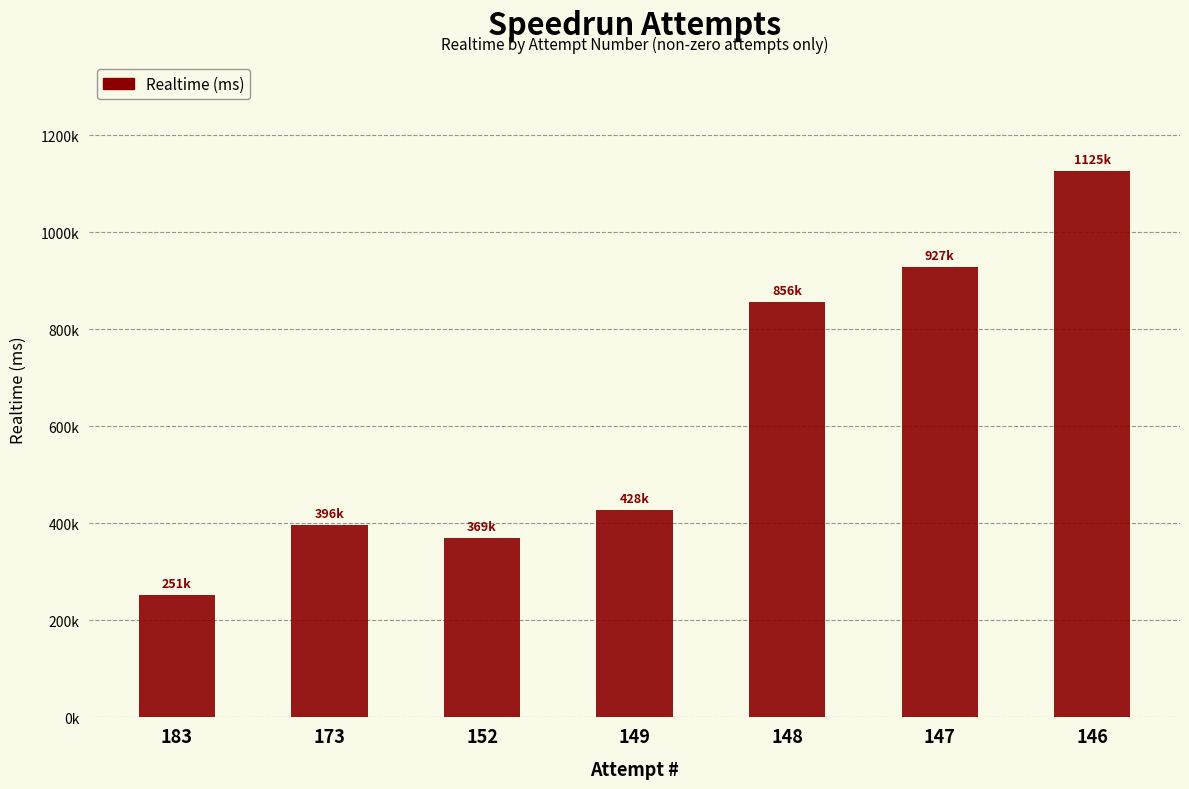

Does the chart contain any negative values?

No